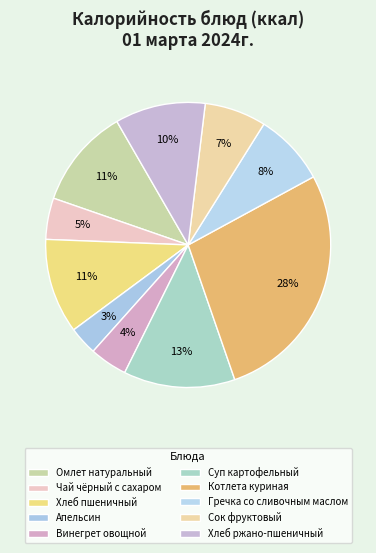

Which slice is the largest?

Котлета куриная